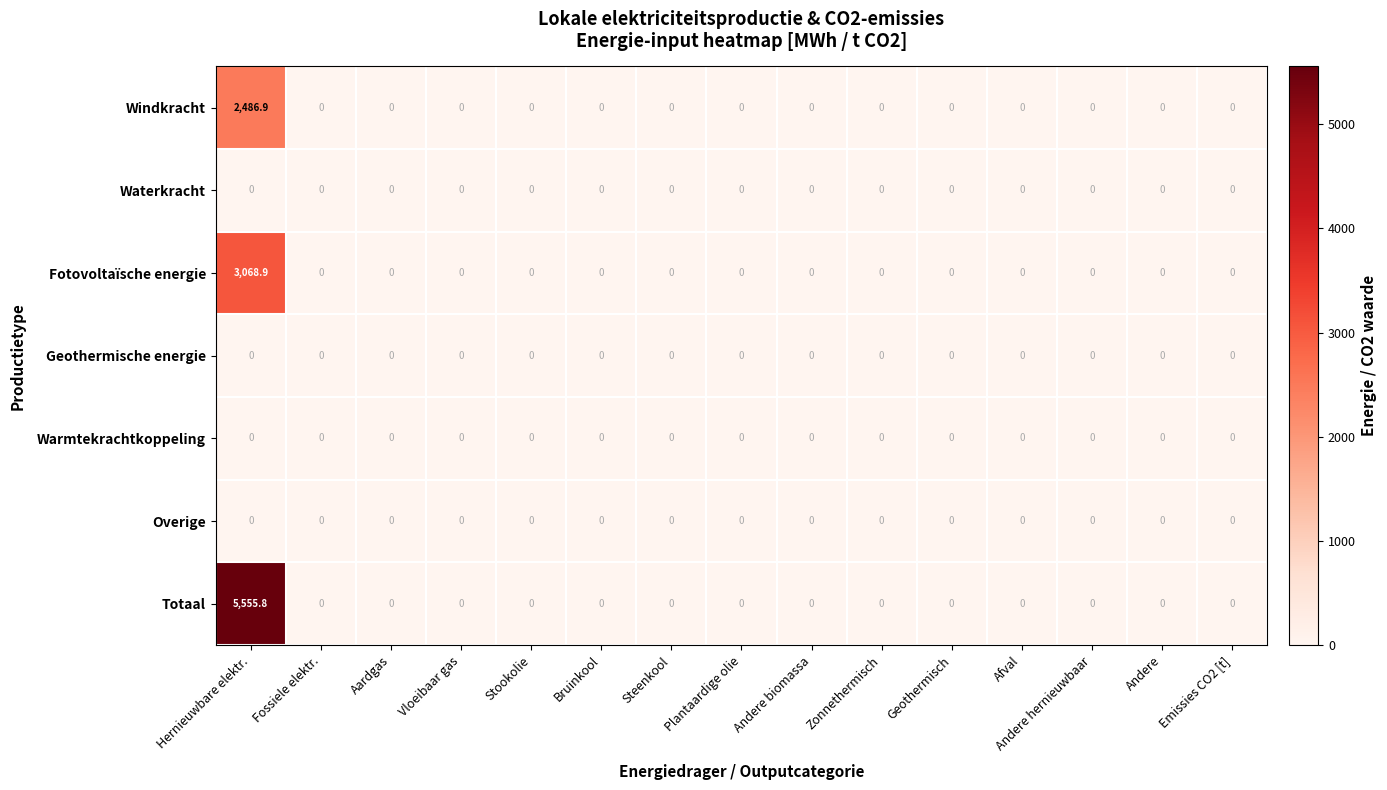

What is the greatest value displayed?

5555.8